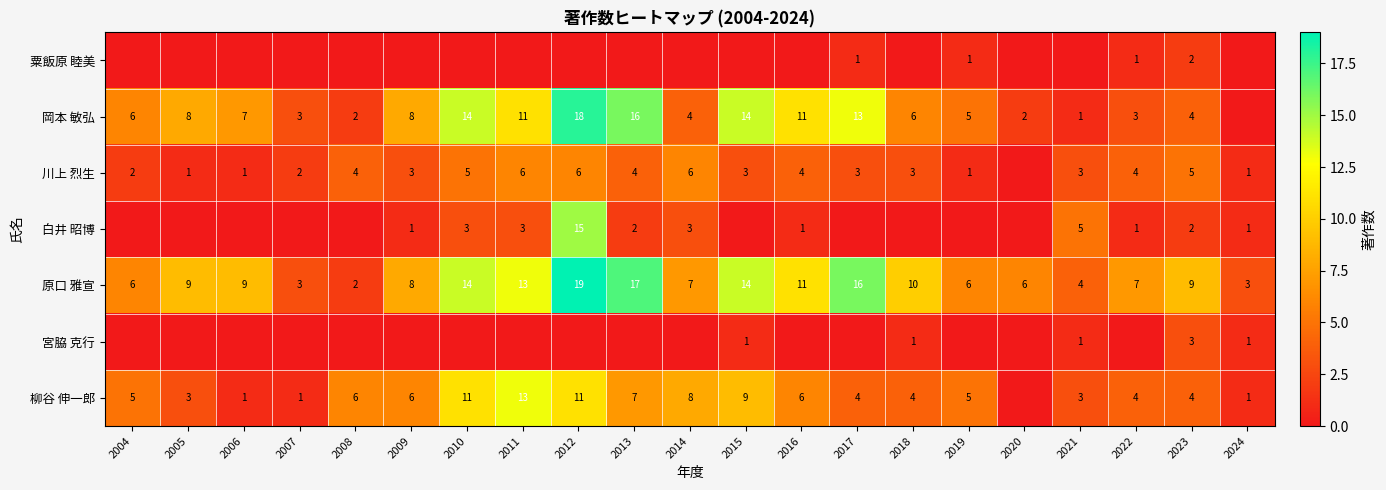

True or false: 柳谷 伸一郎 has a value of 10 at 2016.

False